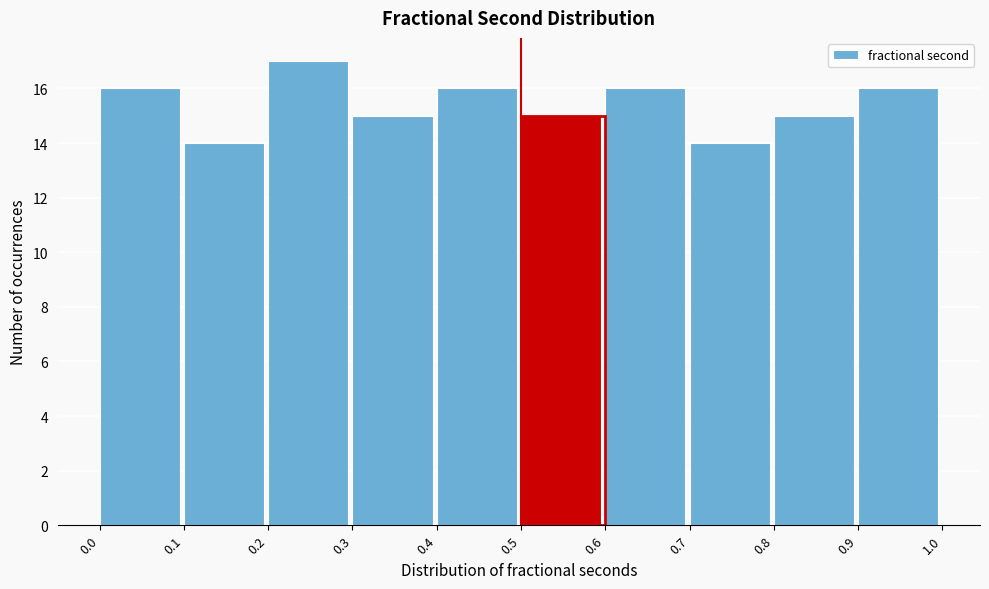

Reading left to right, list every bar in this chart as the range it spans on the x-axis followed by its height. The values are not printed on the chart, so give them approximately, as read against the axis.

0.0 to 0.1: 16
0.1 to 0.2: 14
0.2 to 0.3: 17
0.3 to 0.4: 15
0.4 to 0.5: 16
0.5 to 0.6: 15
0.6 to 0.7: 16
0.7 to 0.8: 14
0.8 to 0.9: 15
0.9 to 1.0: 16